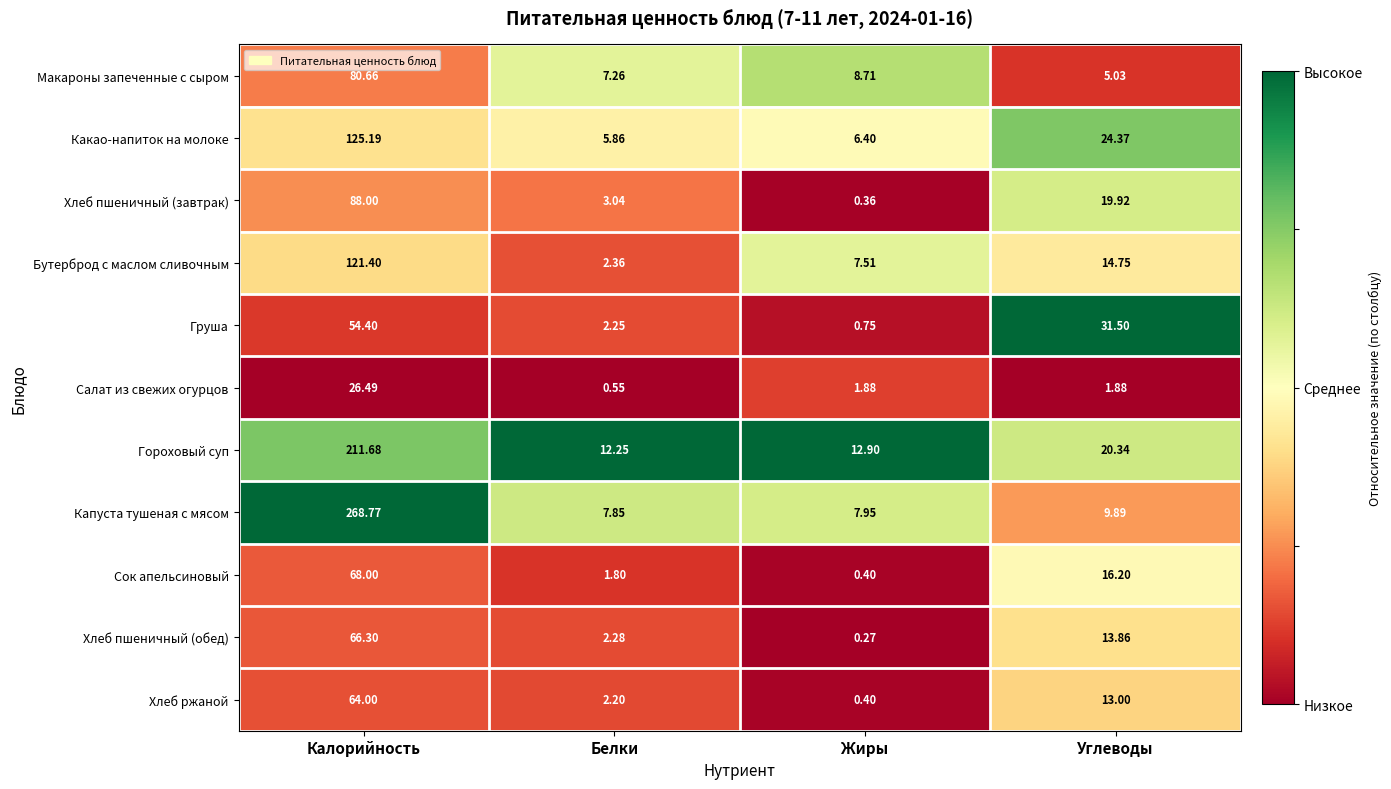

At which label does Хлеб пшеничный (обед) reach its minimum?

Жиры